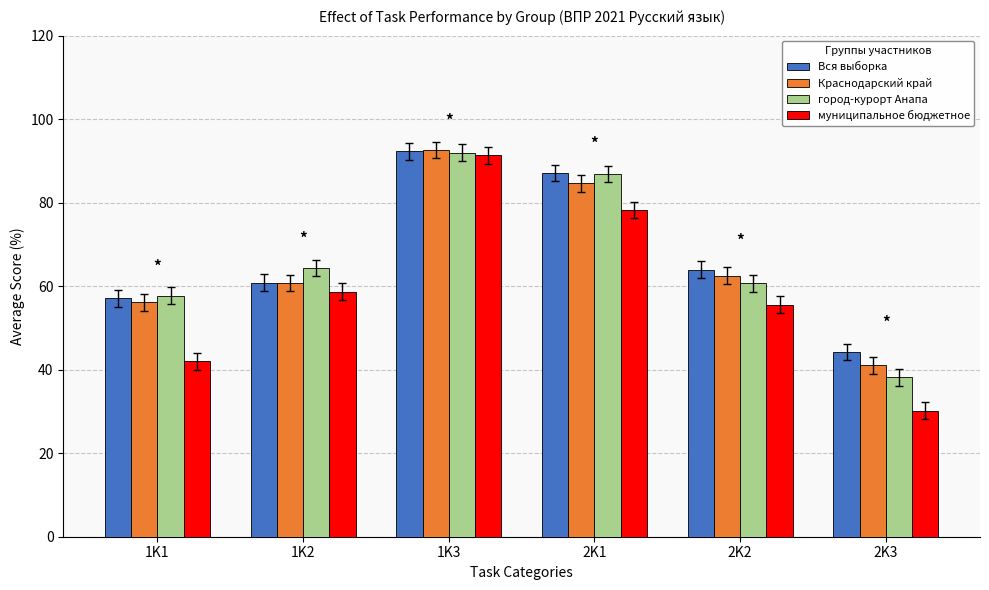

At which category does the chart reach its peak across all series?

1K3